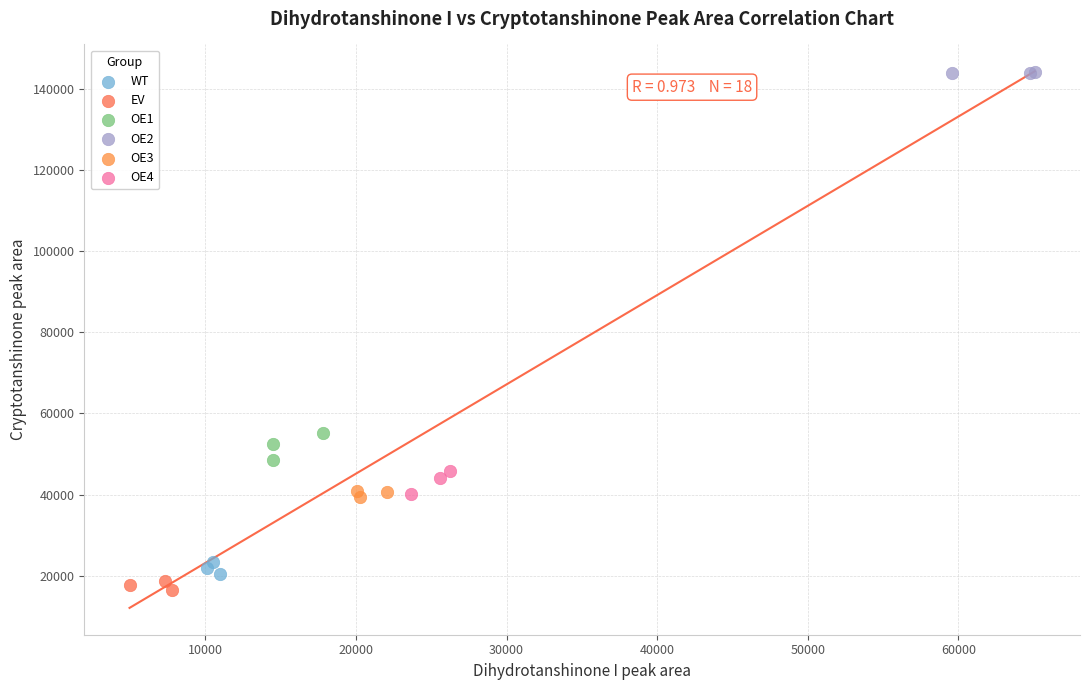

What are all the series names shown in the legend?

WT, EV, OE1, OE2, OE3, OE4